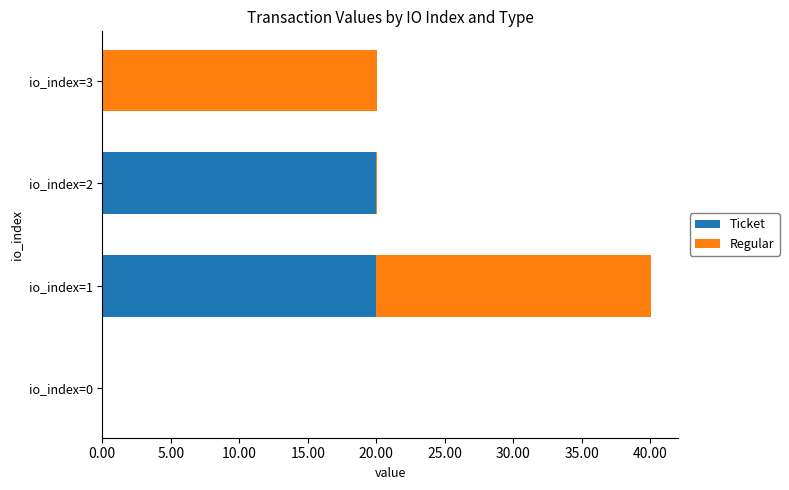

At which category is the sum across all series the highest?

io_index=1